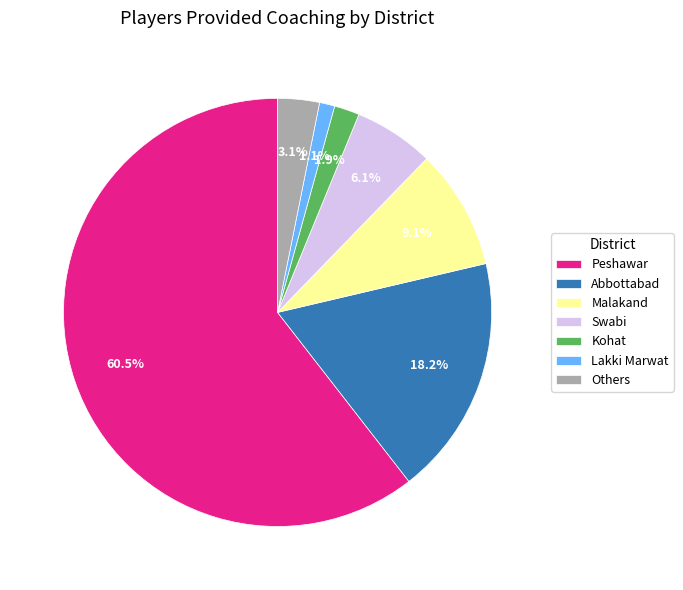

Between Abbottabad and Peshawar, which is larger?

Peshawar